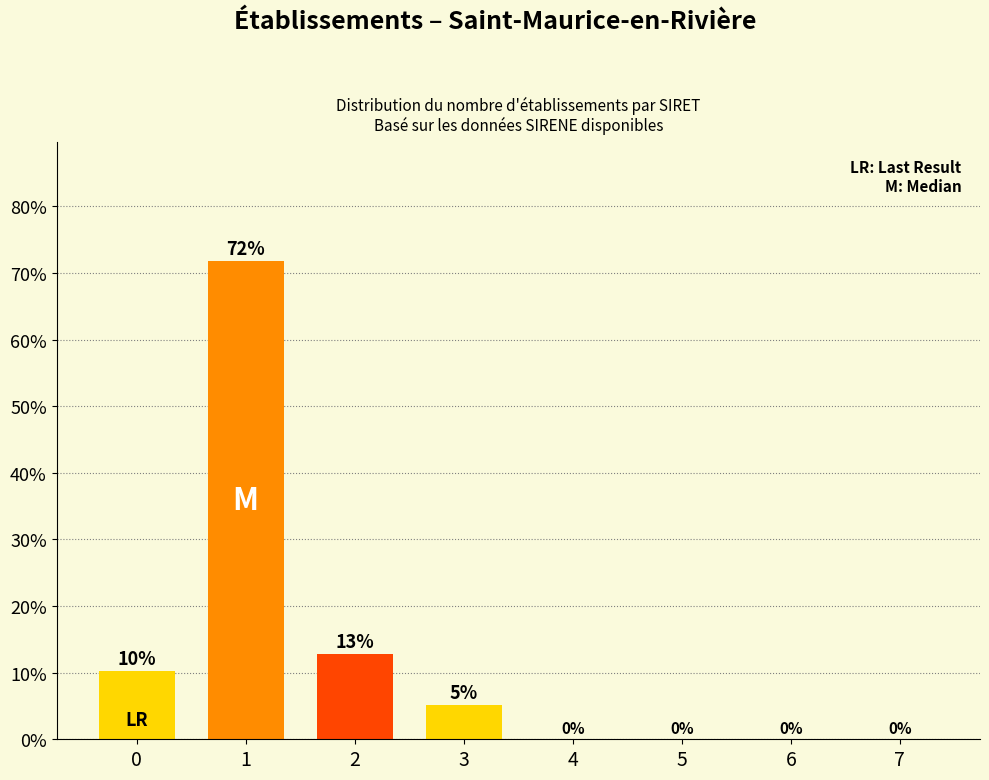

Which has a higher value, 4 or 3?

3